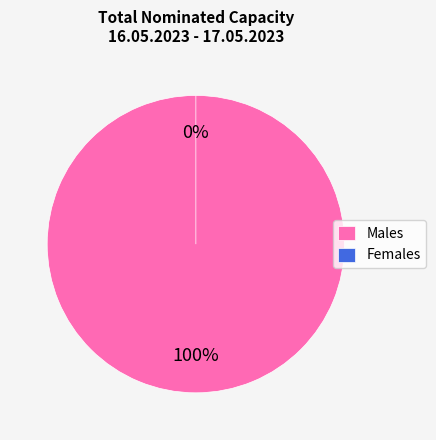

What is the smallest slice in the pie chart?

BZN|GR > BZN|AL (Total legacy)